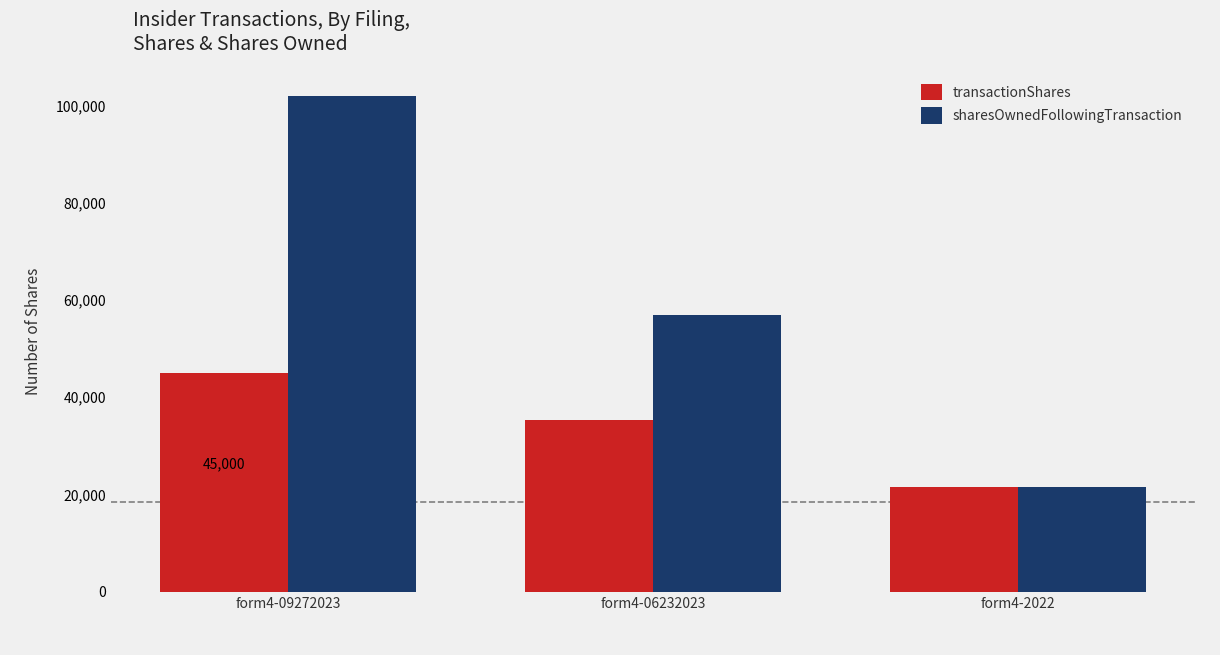

Reading left to right, list all the values displayed in this chart.

transactionShares: form4-09272023=45000	form4-06232023=35398	form4-2022=21621
sharesOwnedFollowingTransaction: form4-09272023=102019	form4-06232023=57019	form4-2022=21621